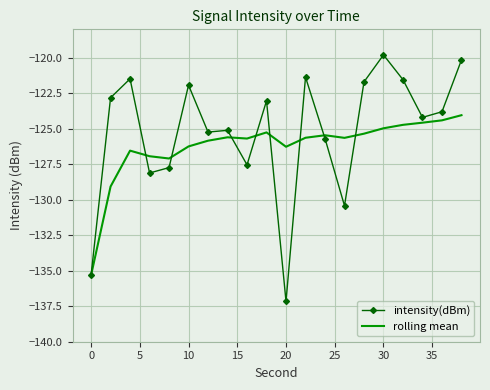

Which series has the largest range (max minus min)?

intensity(dBm)